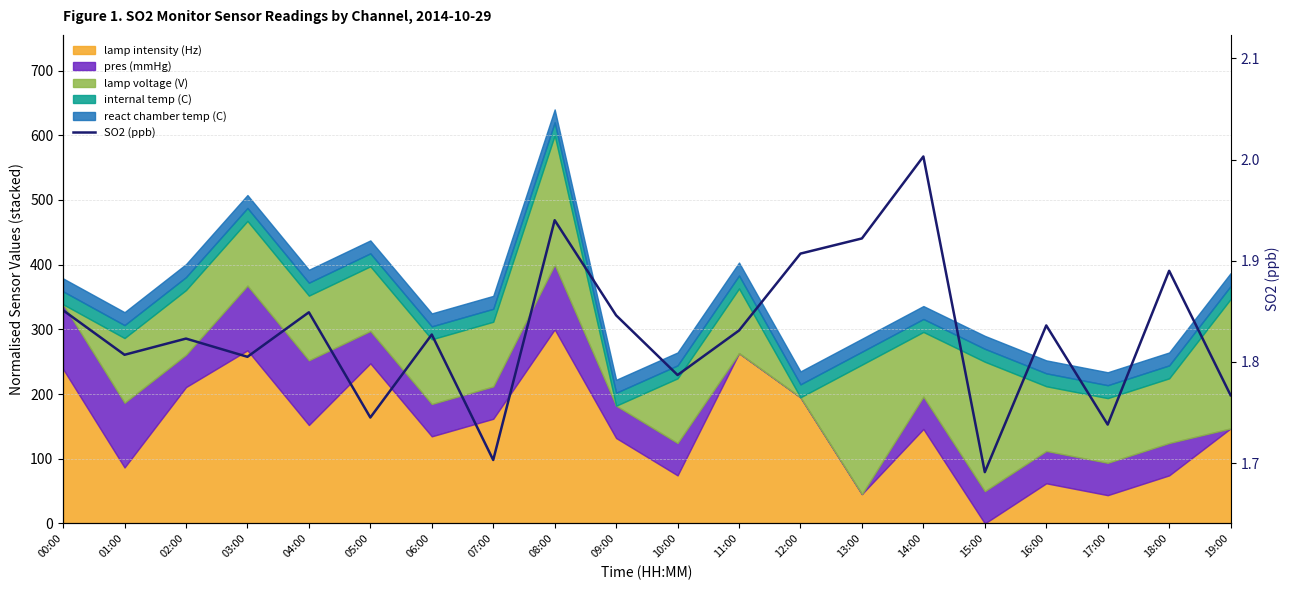

What is the label of the 14th point from the left?

13:00